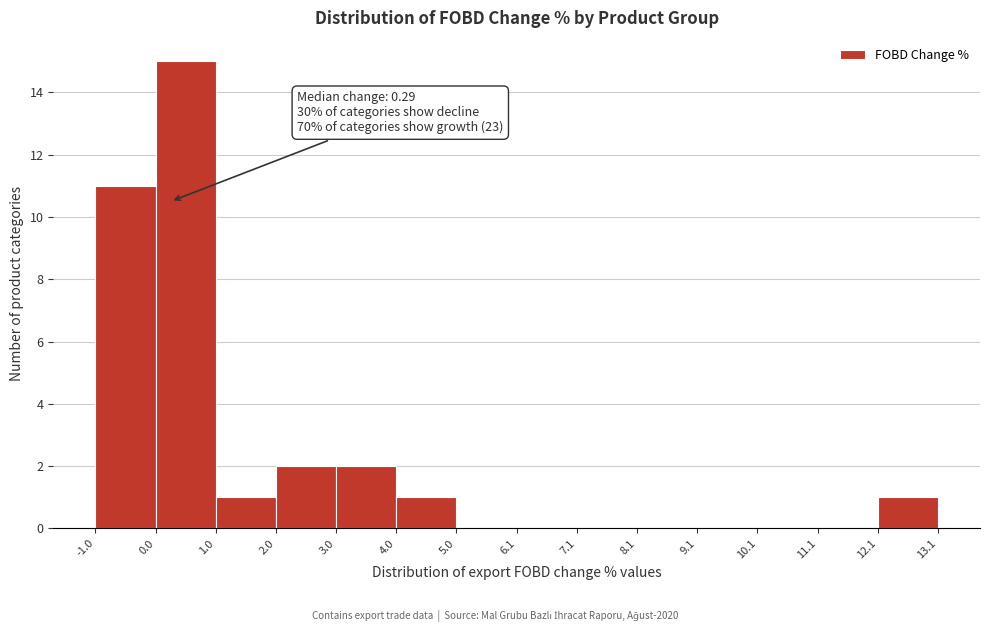

Which range on the x-axis has the tallest bar?

0.0 to 1.0